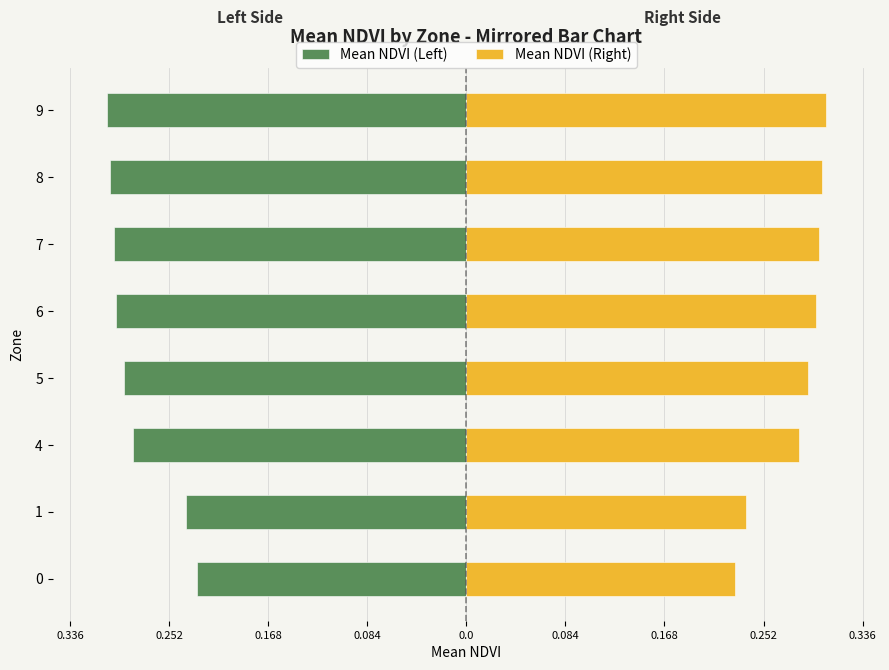

What is the value of the Mean NDVI (Right) bar at the 6th from the left?

0.3